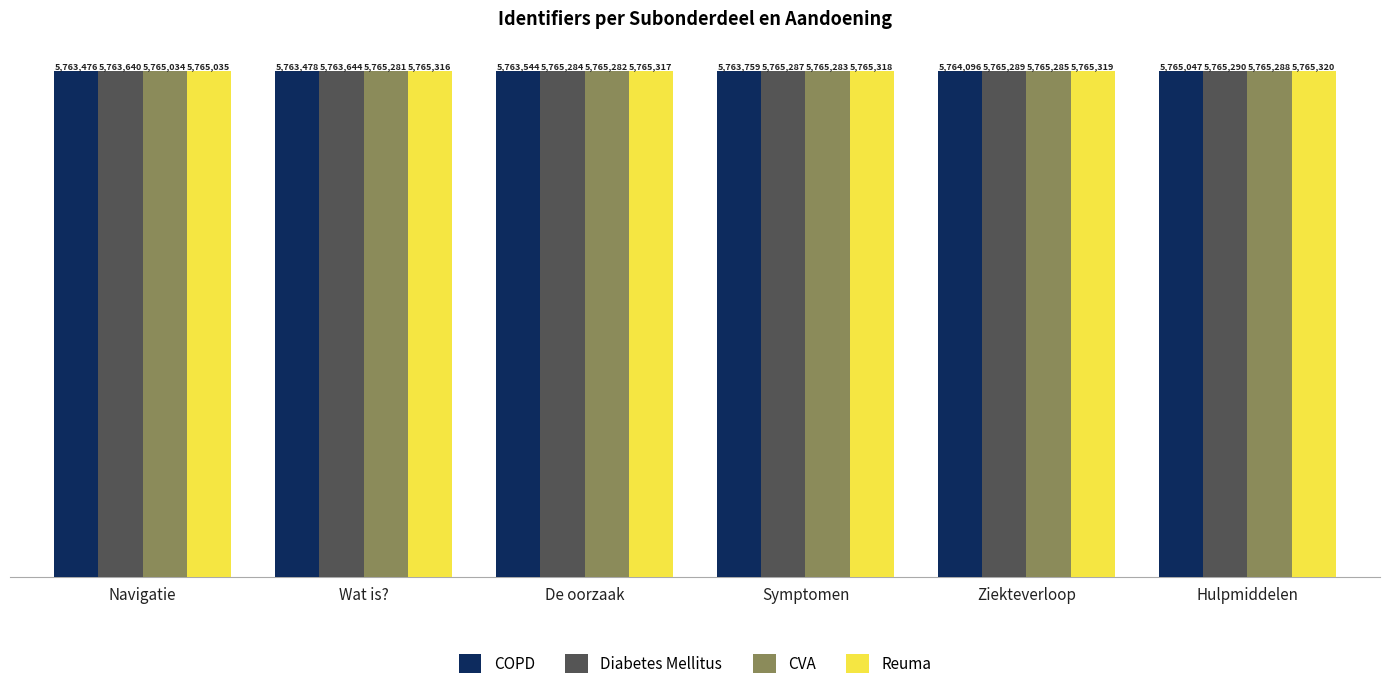

Does the chart contain any negative values?

No